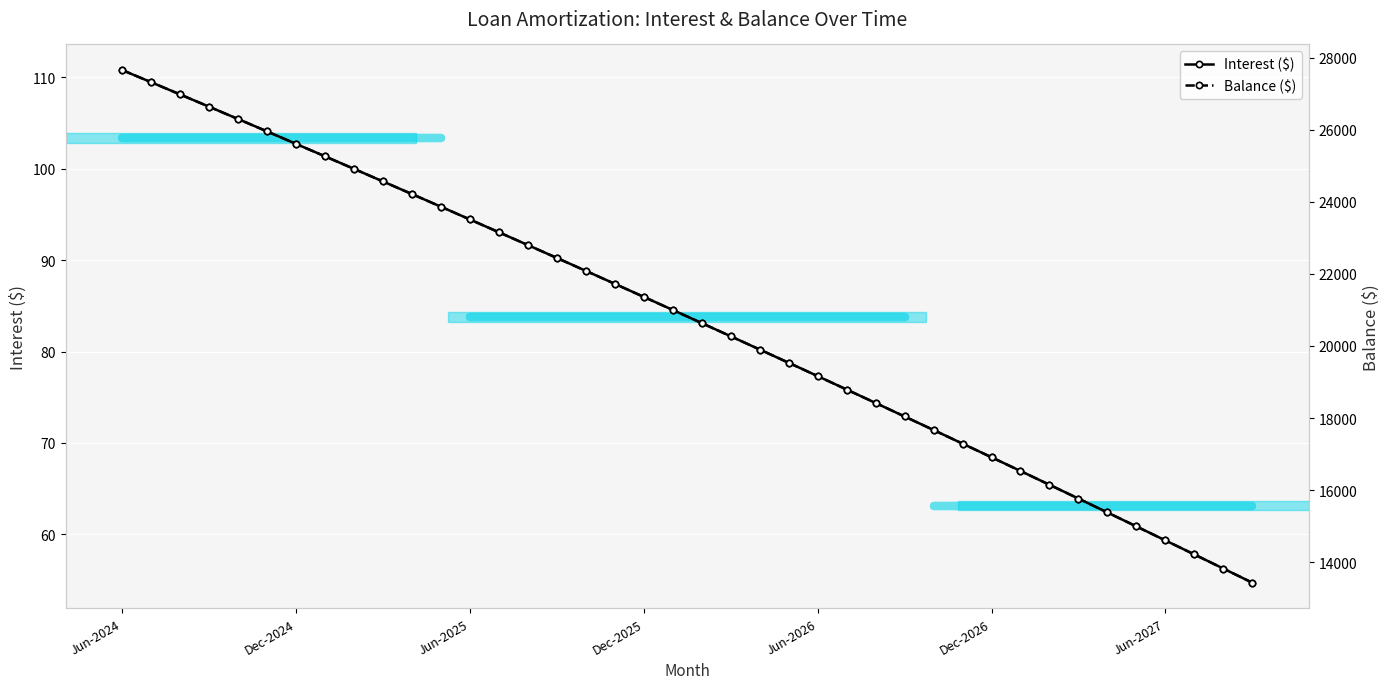

What is the value of the Balance ($) point at the 17th from the left?

22084.0